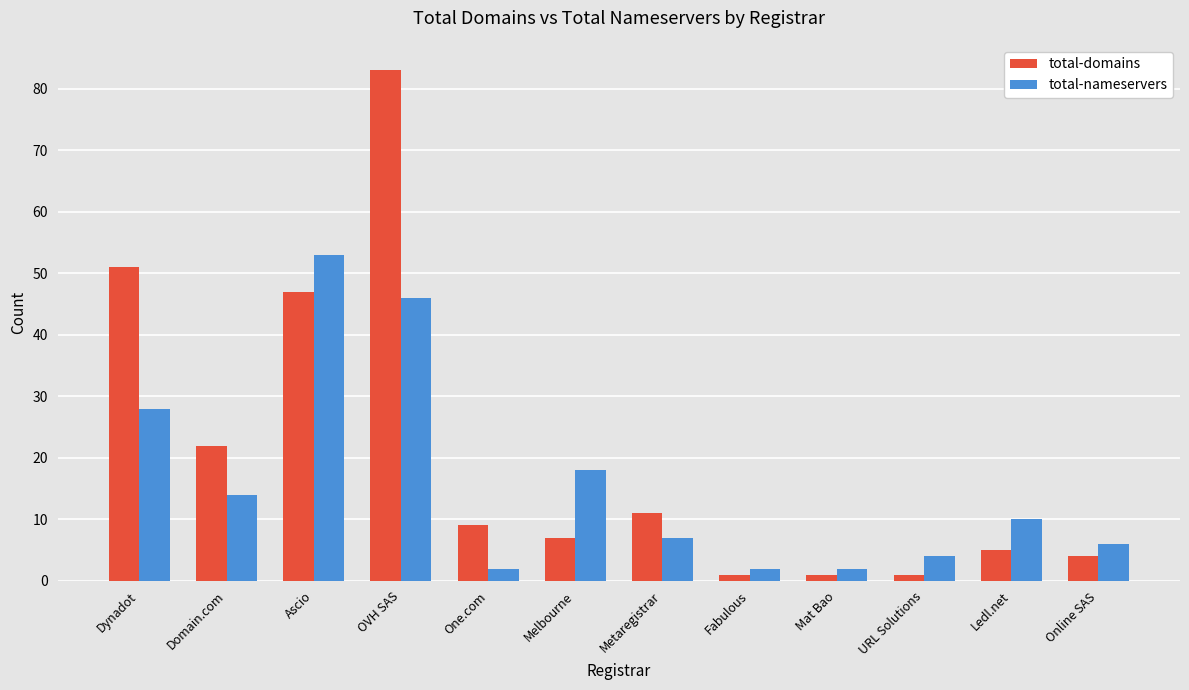

Read the total-domains value at Melbourne, to the nearest 10.

10